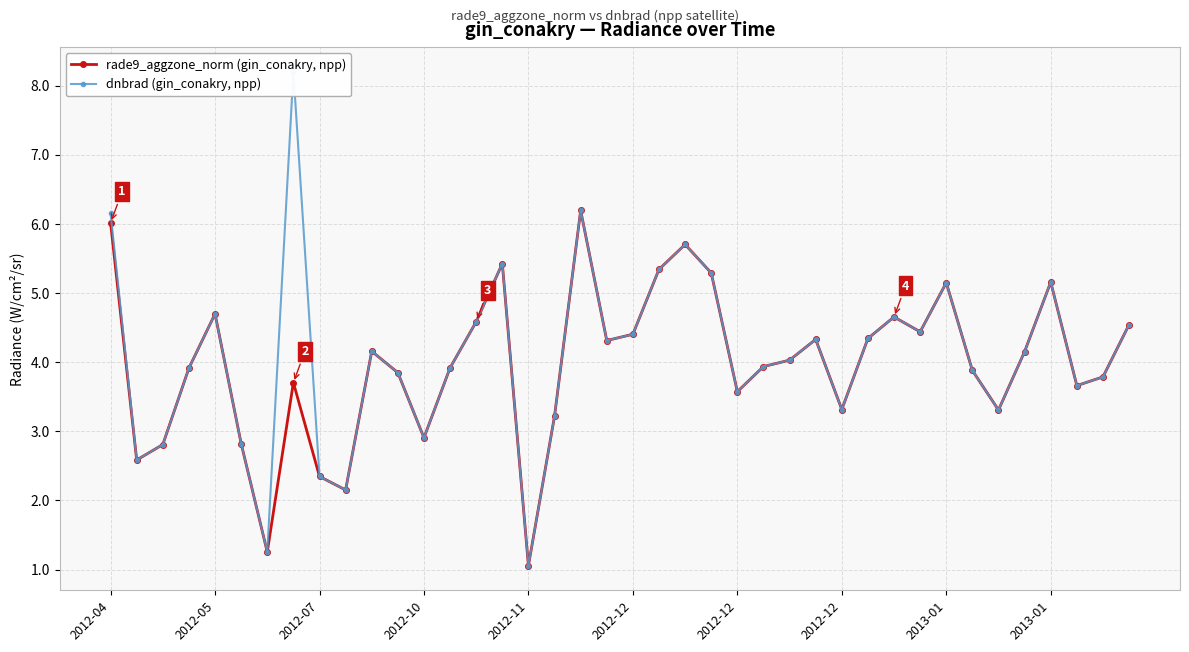

The rade9_aggzone_norm (gin_conakry, npp) series shows 4.3 at 27. True or false?

True